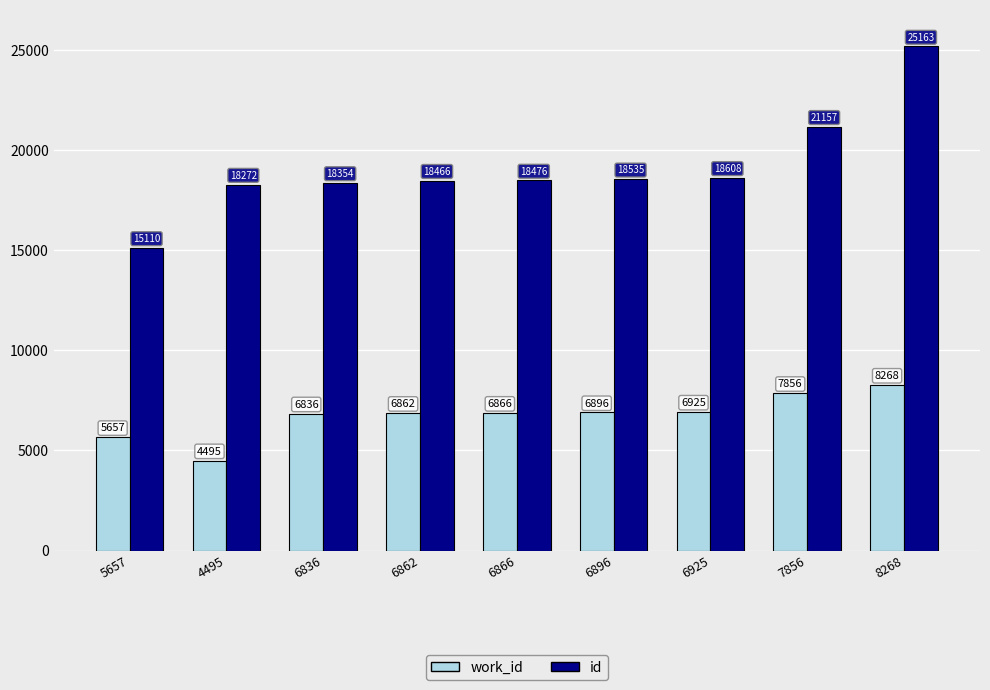

Is it true that id equals 18535 at 6896?

True